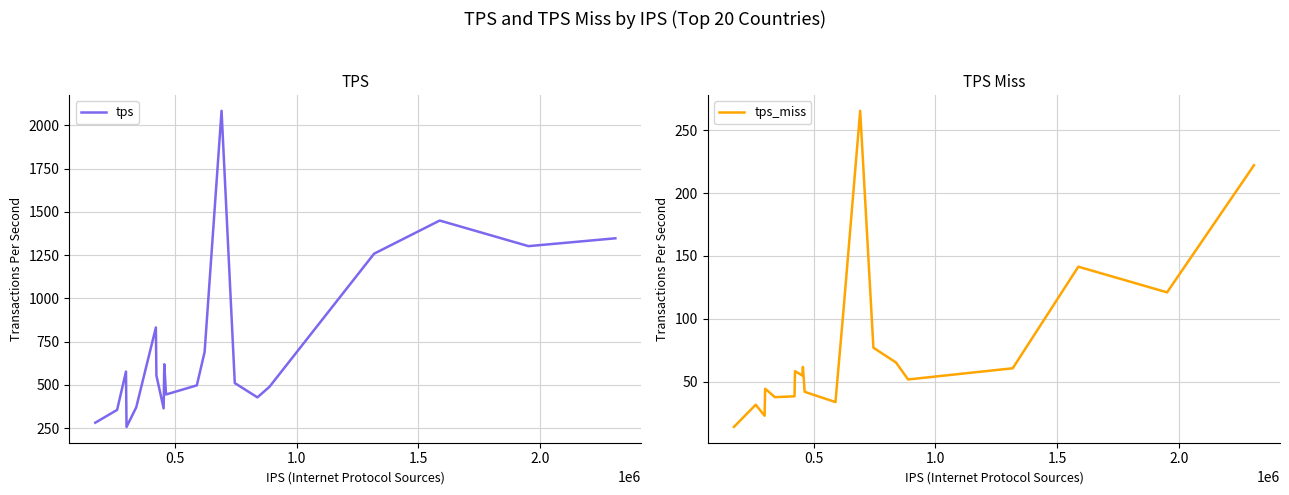

List the series in order of their overall mean, highest first.

tps, tps_miss